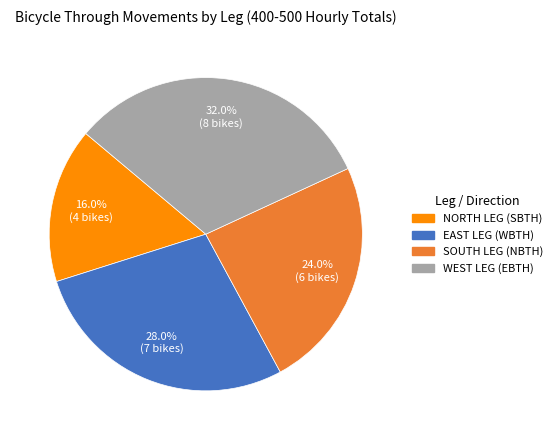

How many segments does this pie chart have?

4